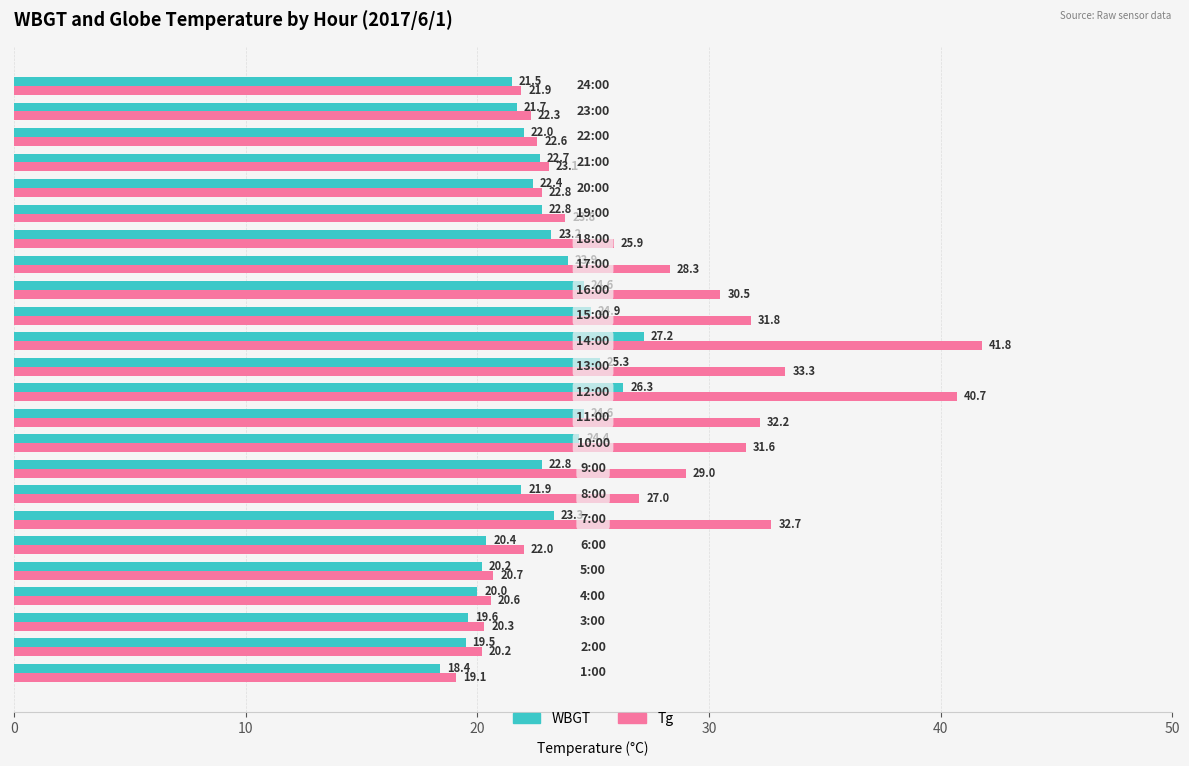

What is the smallest value displayed?

18.4